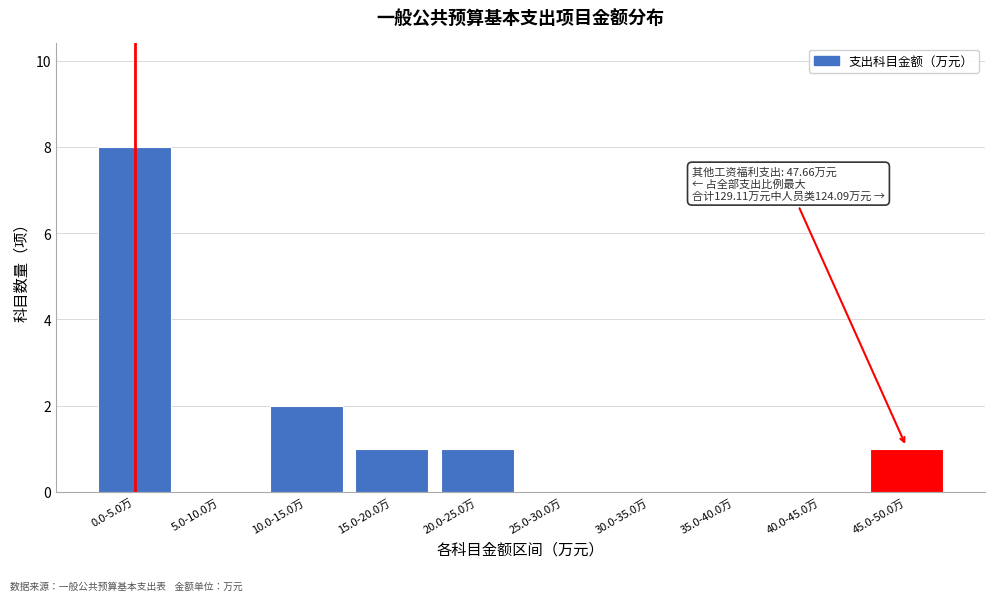

Reading left to right, list all the values displayed in this chart.

0.0-5.0万=8	5.0-10.0万=0	10.0-15.0万=2	15.0-20.0万=1	20.0-25.0万=1	25.0-30.0万=0	30.0-35.0万=0	35.0-40.0万=0	40.0-45.0万=0	45.0-50.0万=1